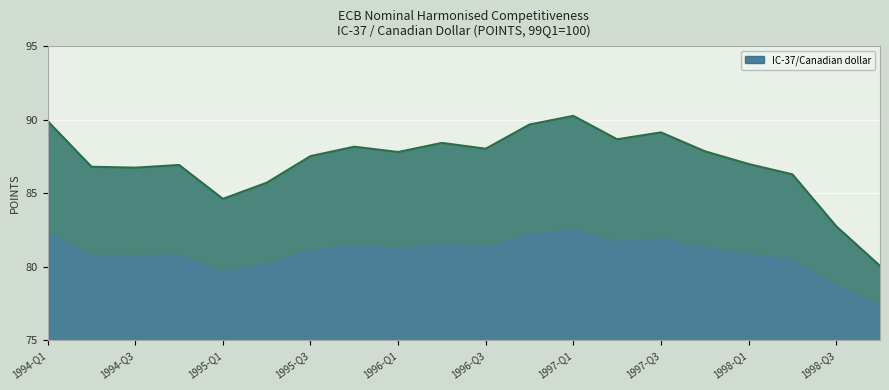

The value at 1994-Q3 is 54.0. True or false?

False